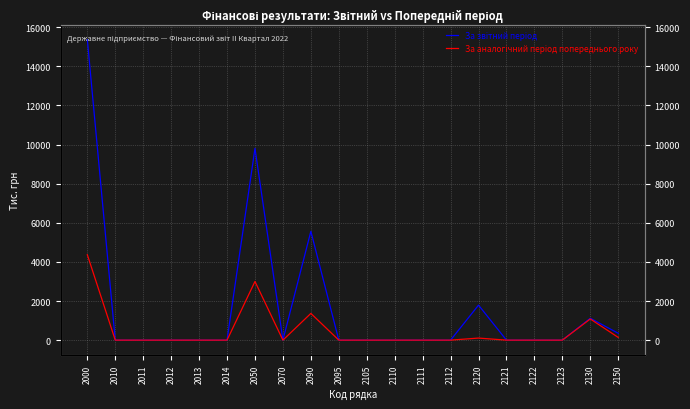

True or false: За звітний період and За аналогічний період попереднього року intersect in this chart.

False